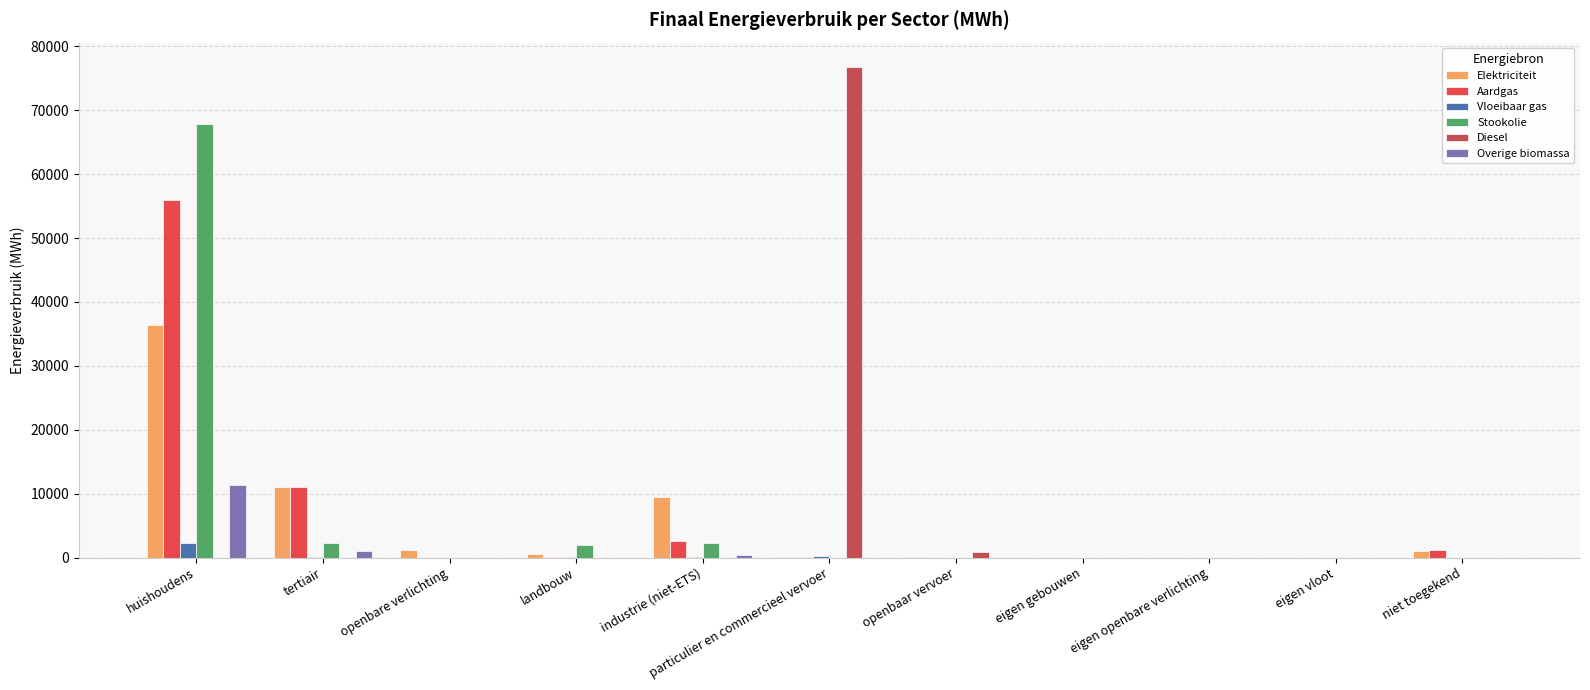

At which category is the sum across all series the highest?

huishoudens